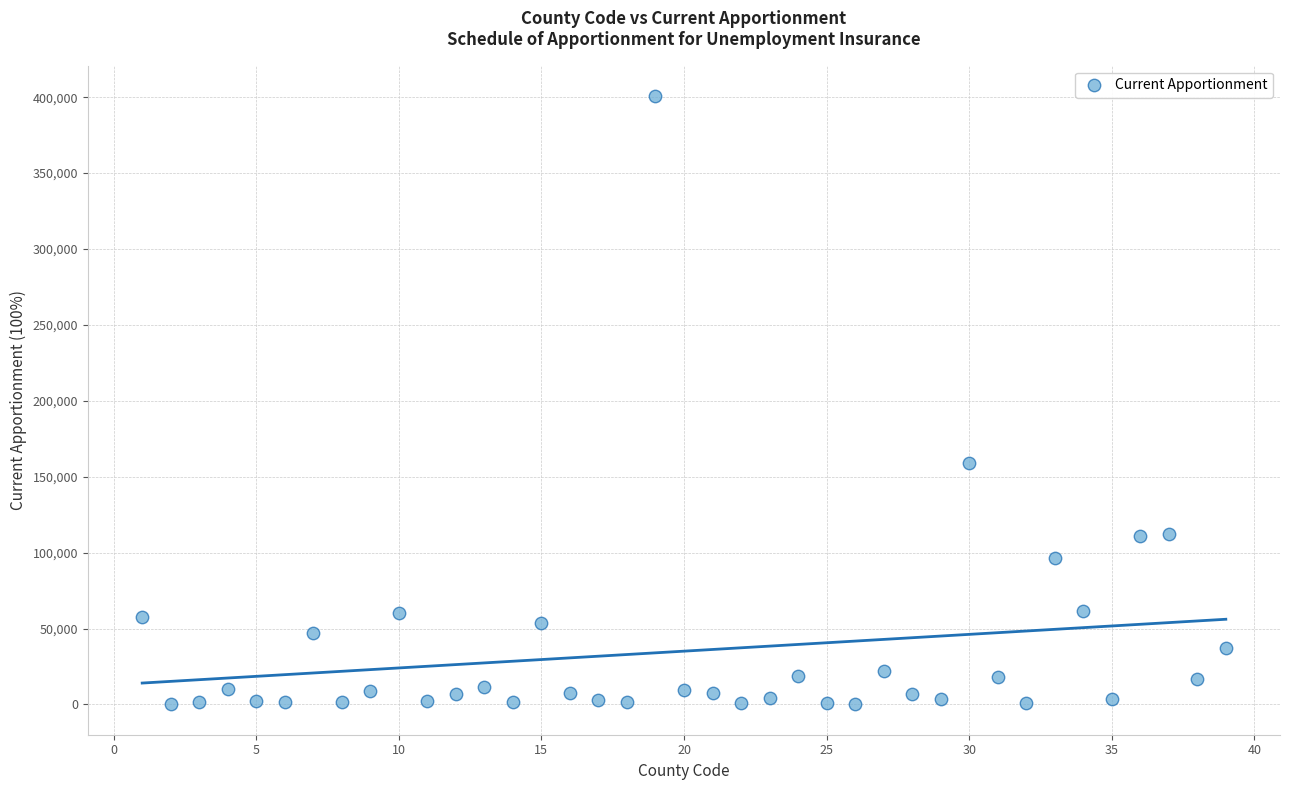

What Y value in the scatter plot is closest to 200414?

158866